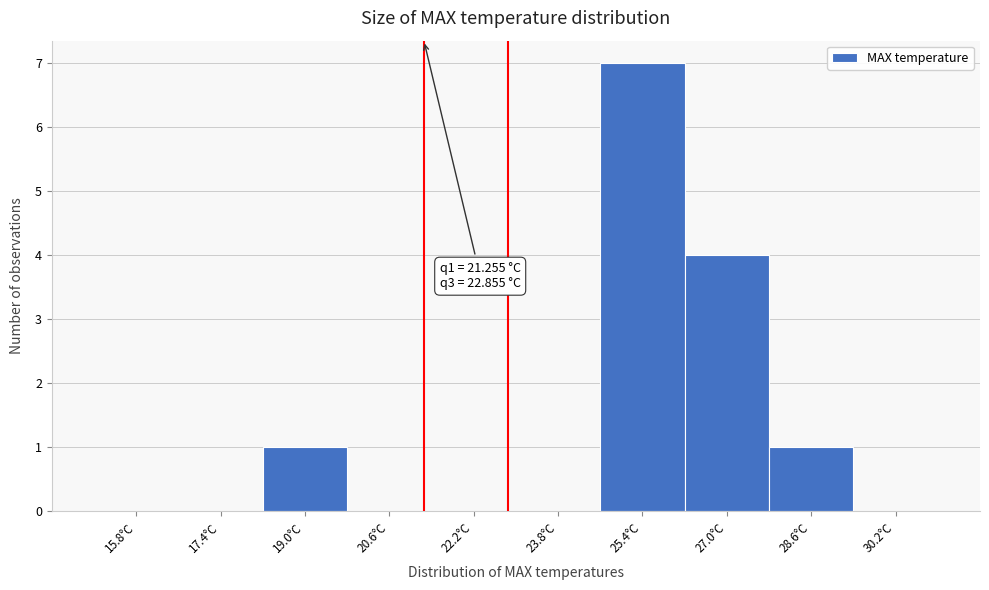

Which range on the x-axis has the tallest bar?

24.6 to 26.2